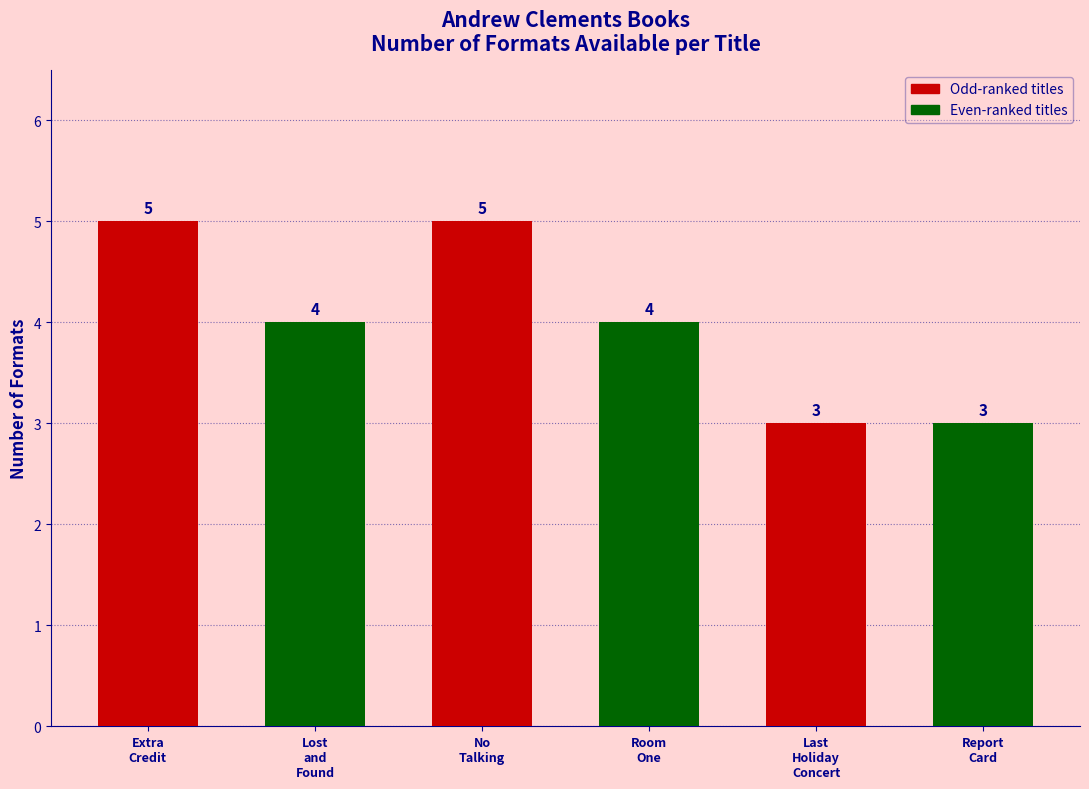

Reading left to right, list all the values displayed in this chart.

5	4	5	4	3	3